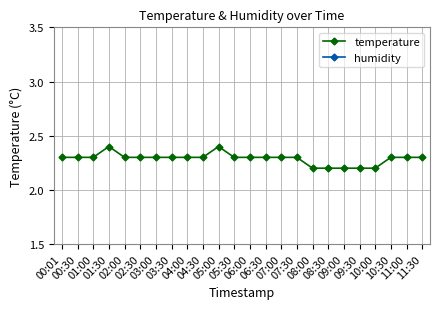

List the labels in order of temperature value, smallest first.

08:00, 08:30, 09:00, 09:30, 10:00, 00:01, 00:30, 01:00, 02:00, 02:30, 03:00, 03:30, 04:00, 04:30, 05:30, 06:00, 06:30, 07:00, 07:30, 10:30, 11:00, 11:30, 01:30, 05:00